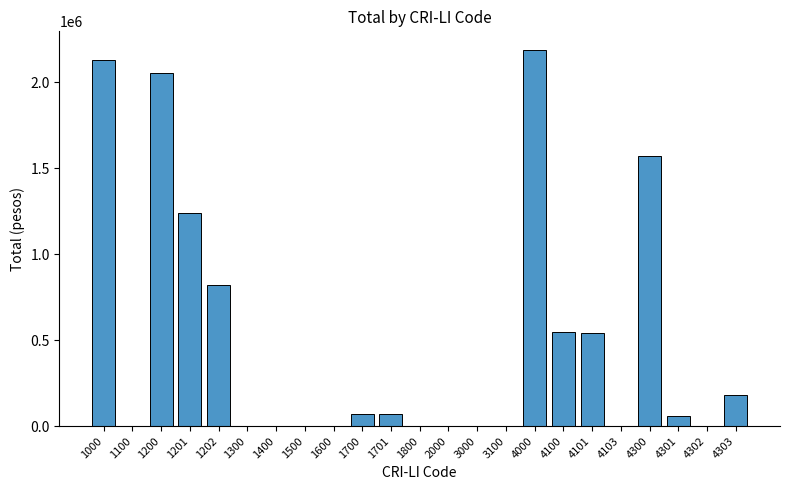

What is the ratio of the value at 4300 to the value at 4303?

8.6